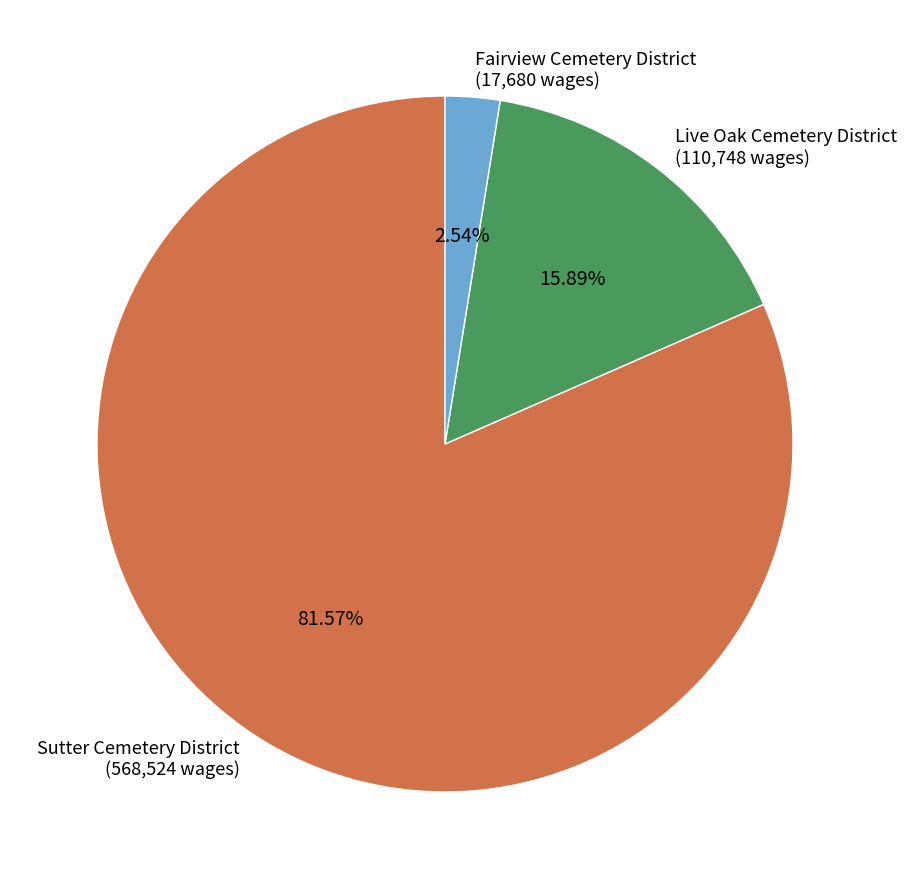

Is there a majority slice in this chart?

Yes